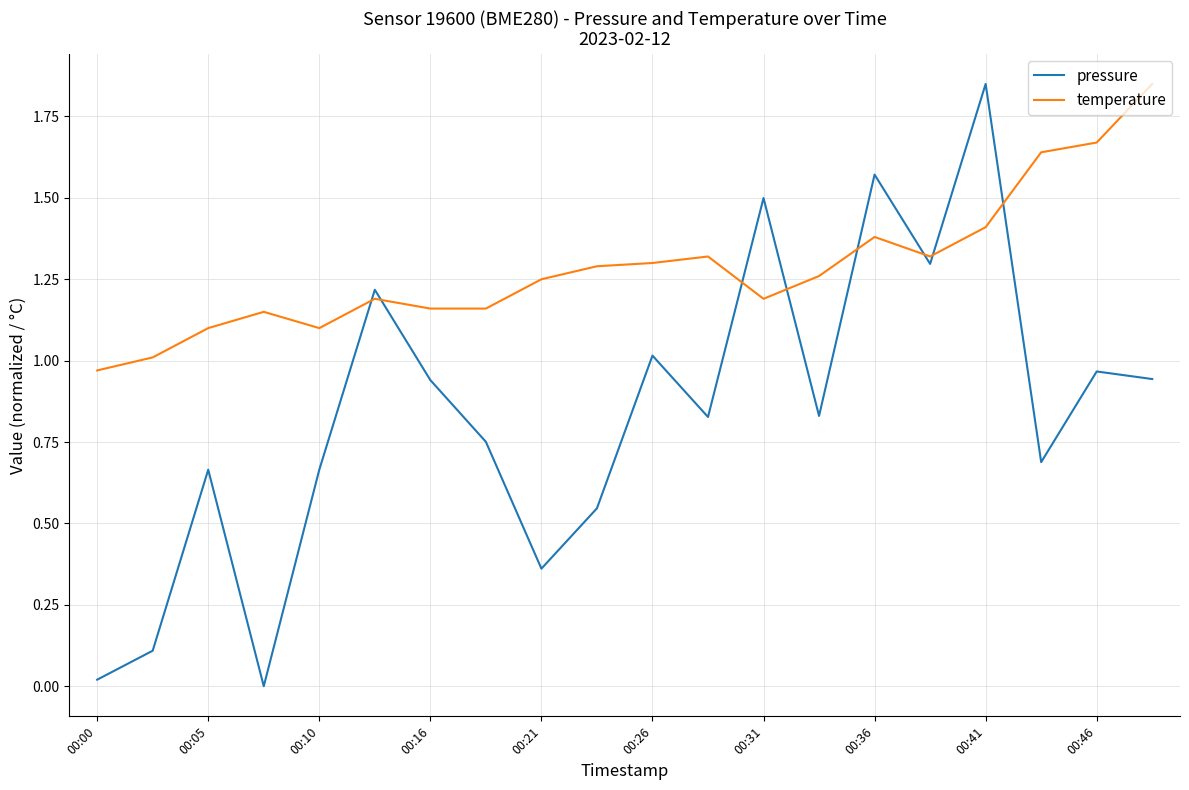

Which series has the widest spread of values?

pressure